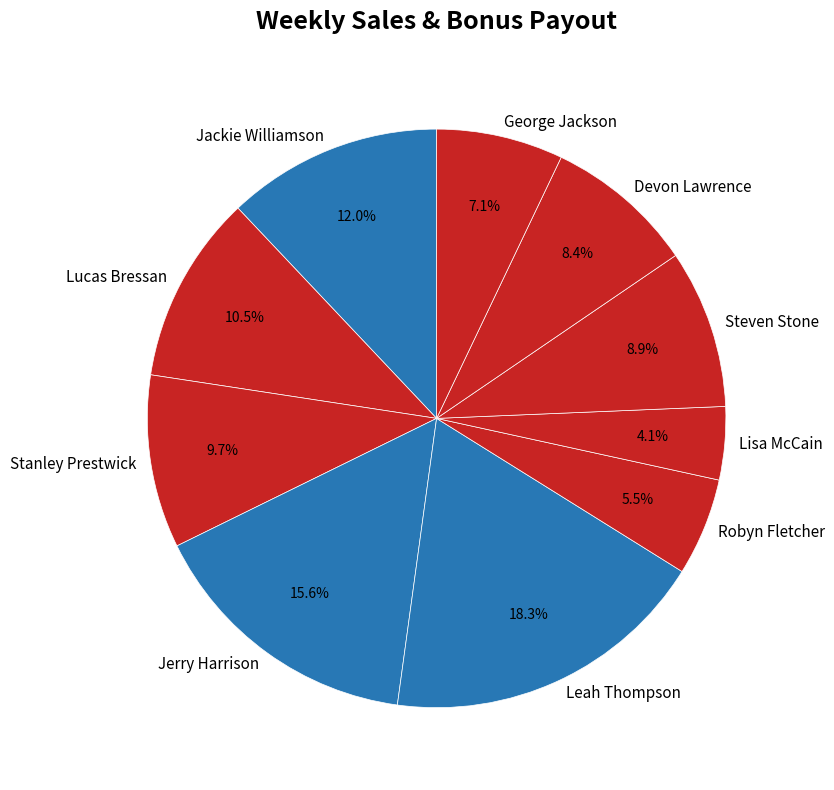

To the nearest percent, what is the combined percentage of Stanley Prestwick and Robyn Fletcher?

15%